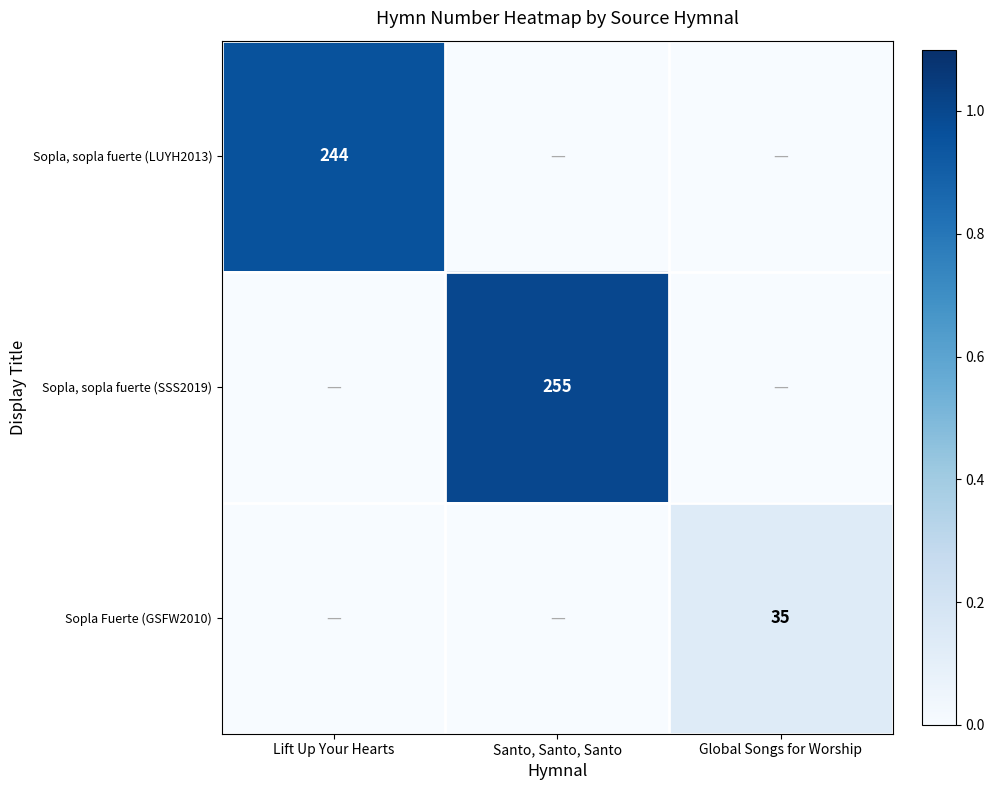

The Sopla, sopla fuerte (LUYH2013) series shows 244 at Lift Up Your Hearts. True or false?

True